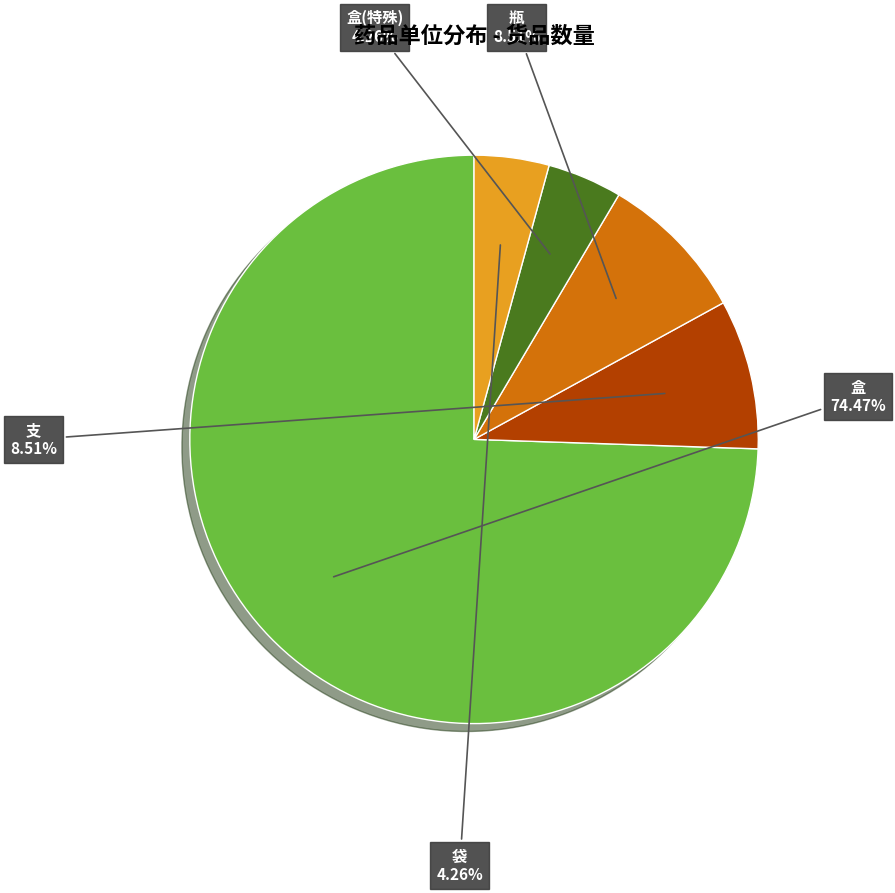

Do 支 and 盒(特殊) together represent more than half of the pie?

No